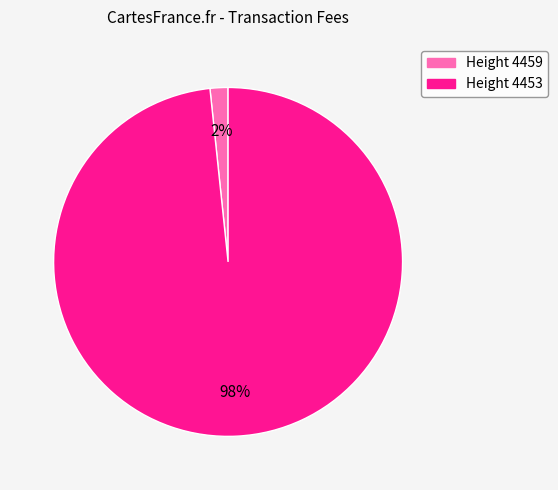

To the nearest percent, what is the average slice percentage?

50%